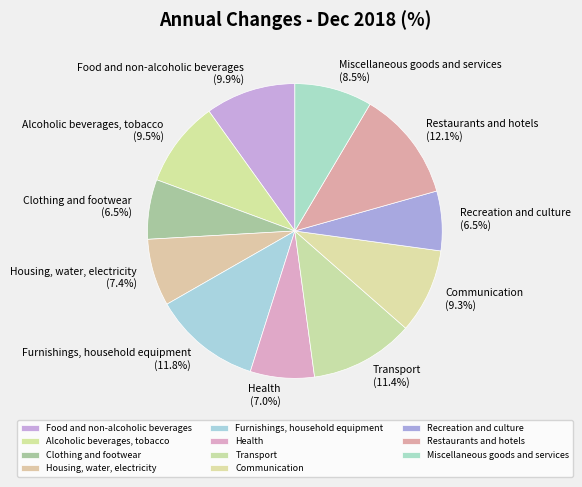

What is the ratio of the value at Food and non-alcoholic beverages to the value at Restaurants and hotels?

0.8